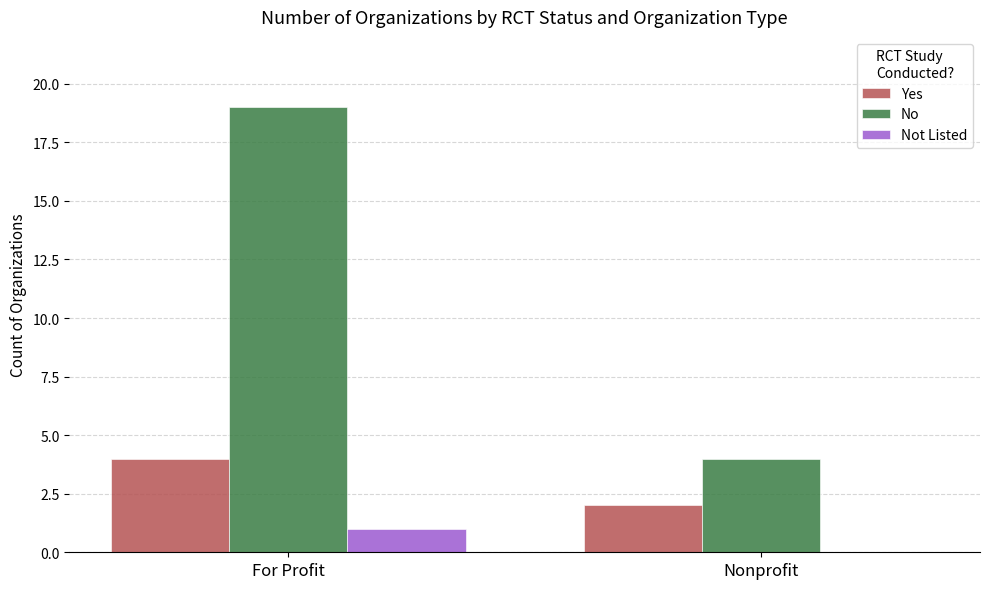

What is the sum of the No values at Nonprofit and For Profit?

23